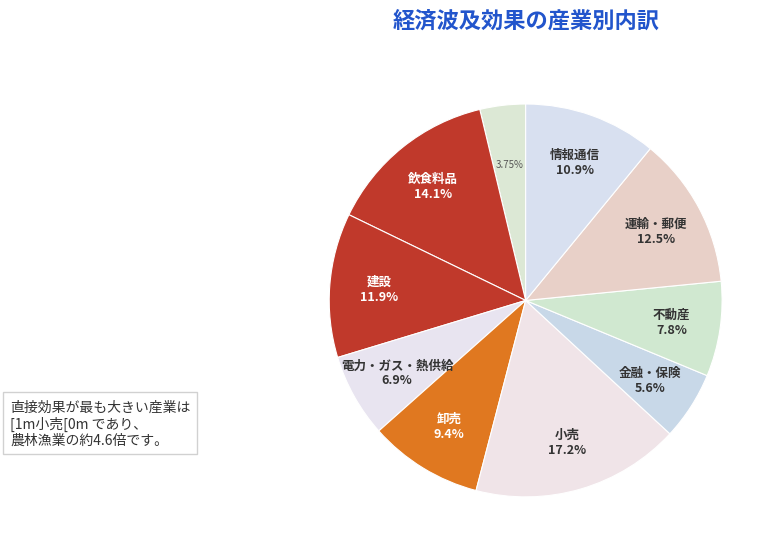

How many slices are in this pie chart?

10